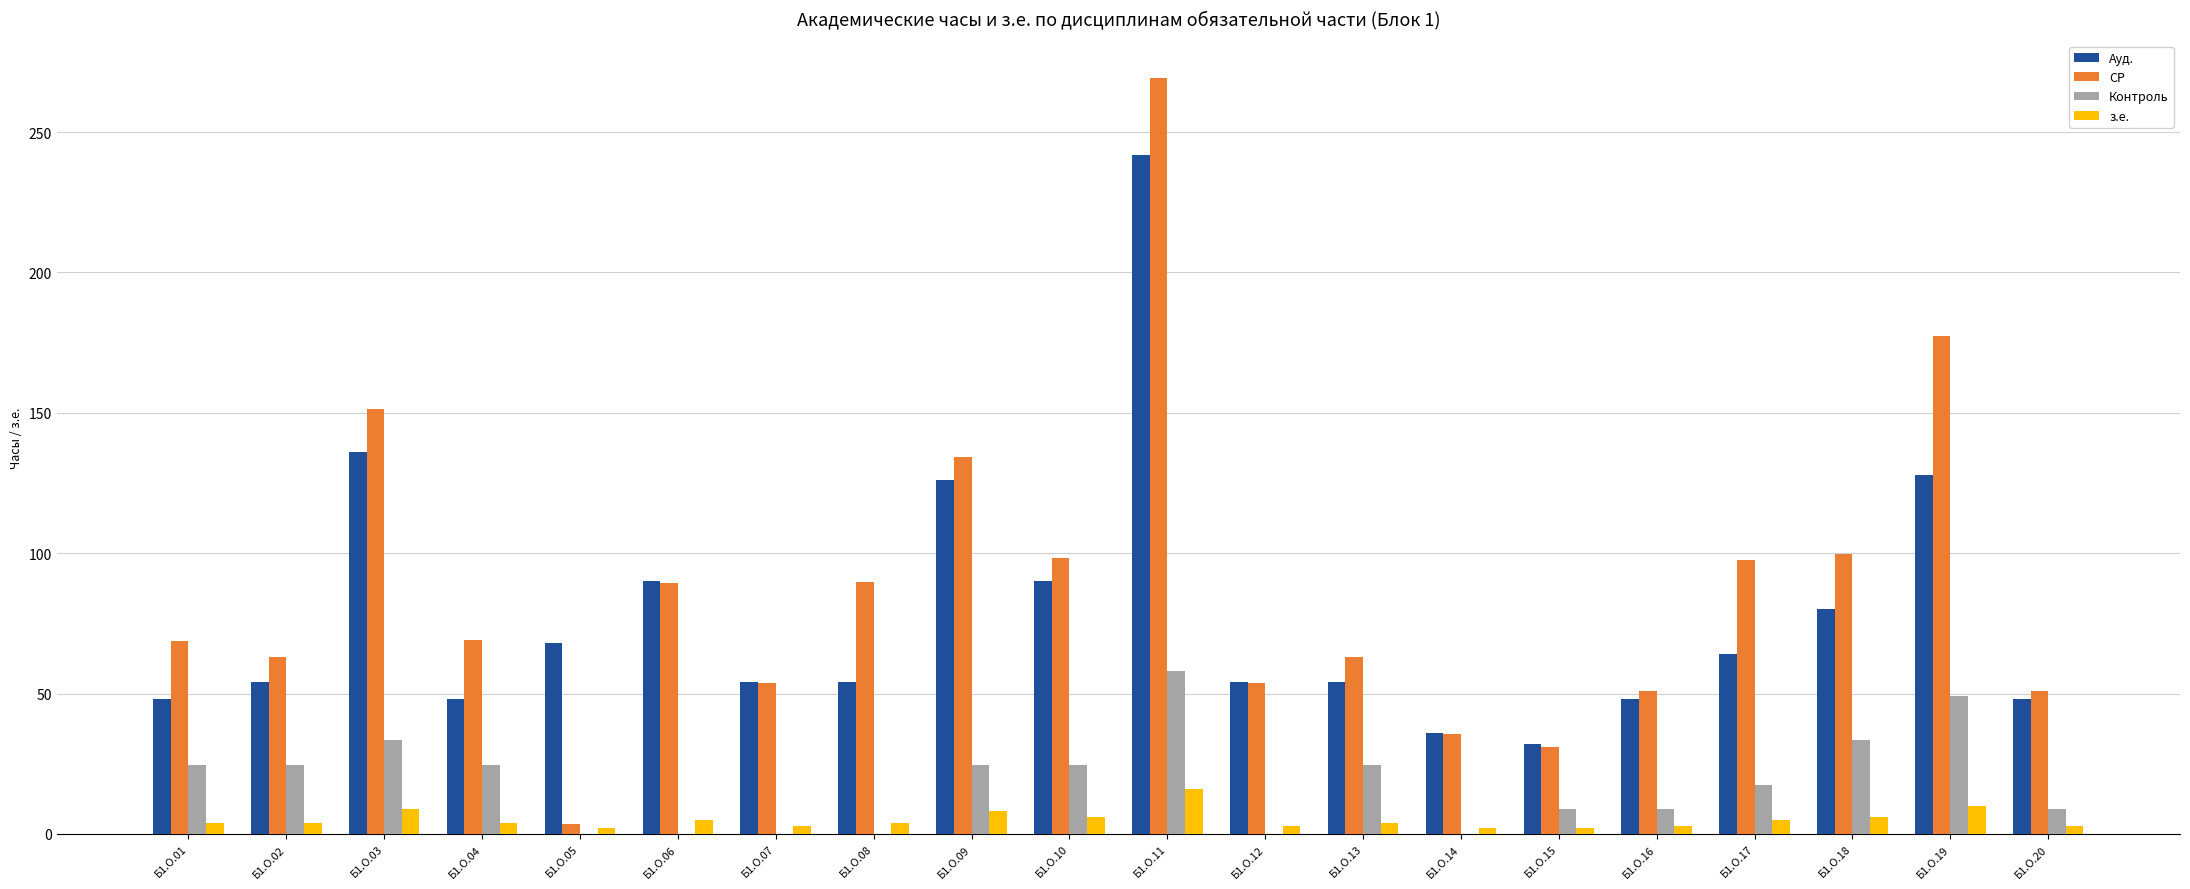

What is the highest value of the Ауд. series?

242.0